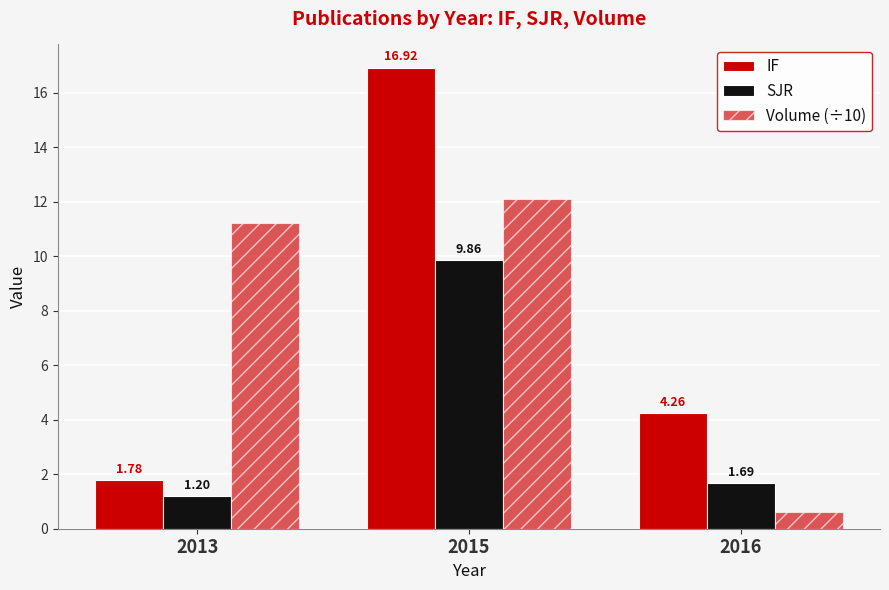

What is the difference between the maximum and minimum values in the IF series?

15.1